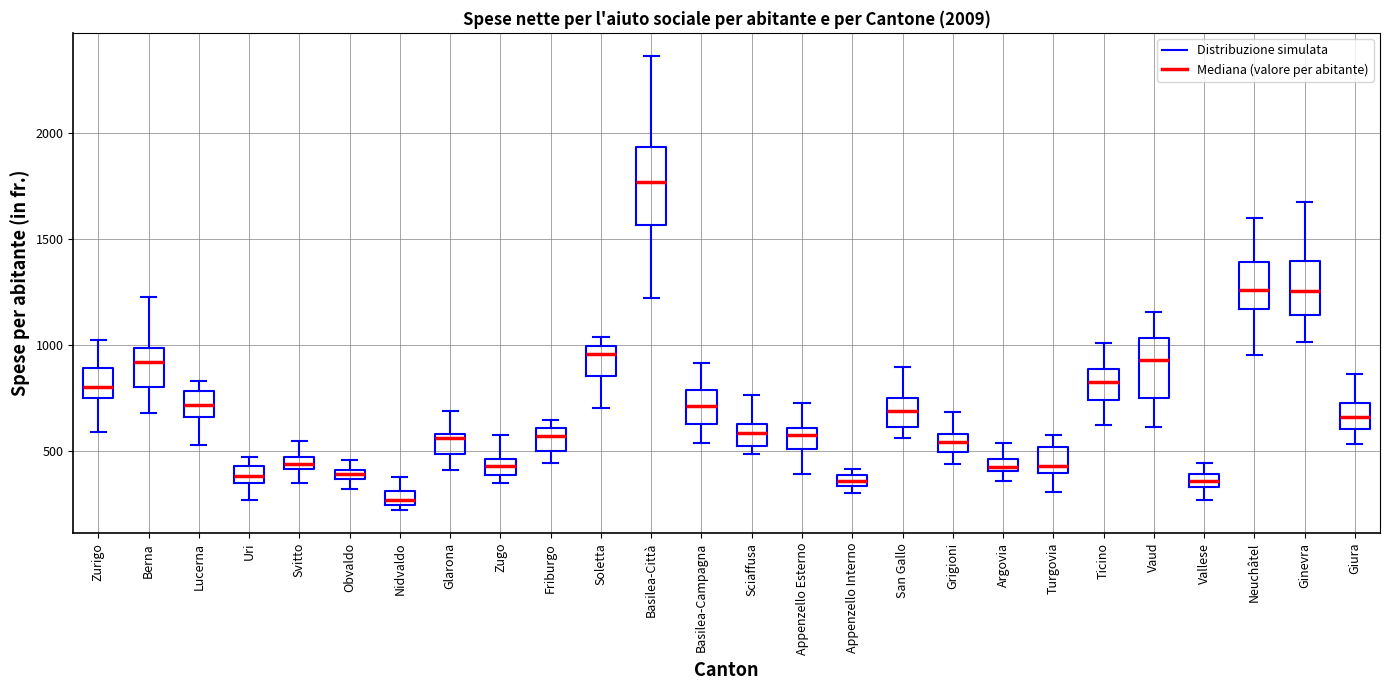

Which box has the highest median line?

Basilea-Città